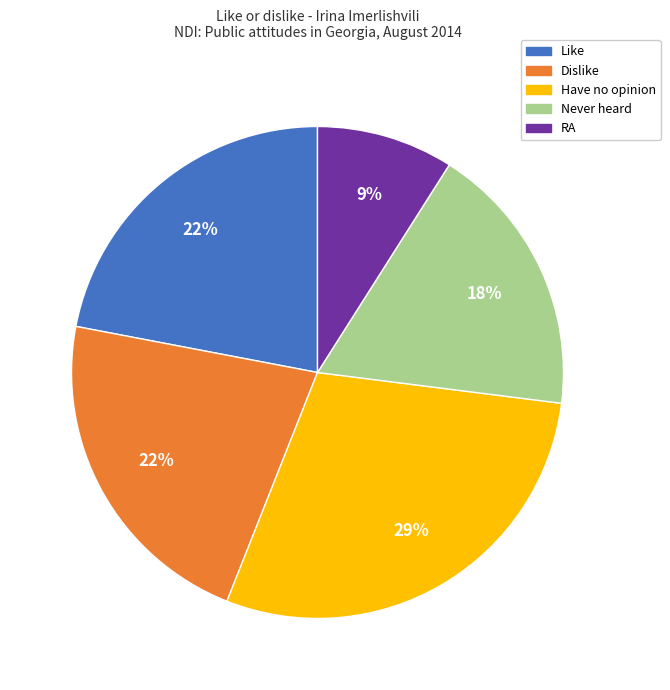

What percentage is the Like slice, to the nearest percent?

22%